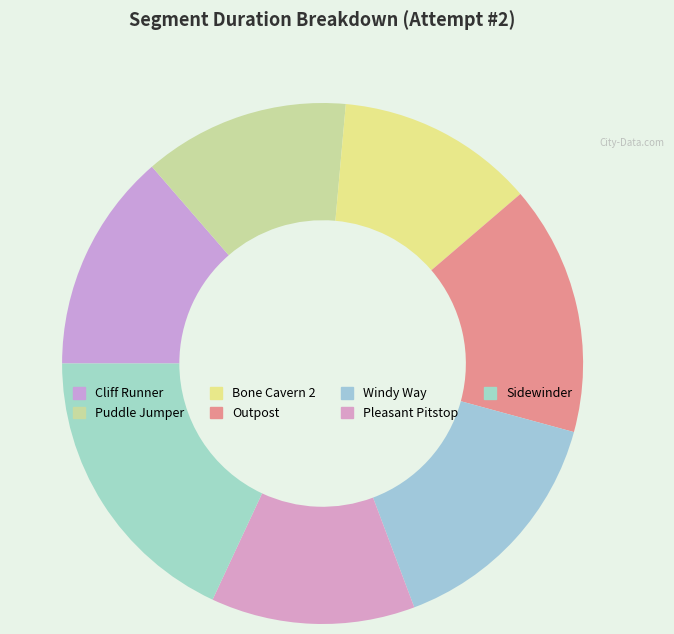

How many segments does this pie chart have?

7